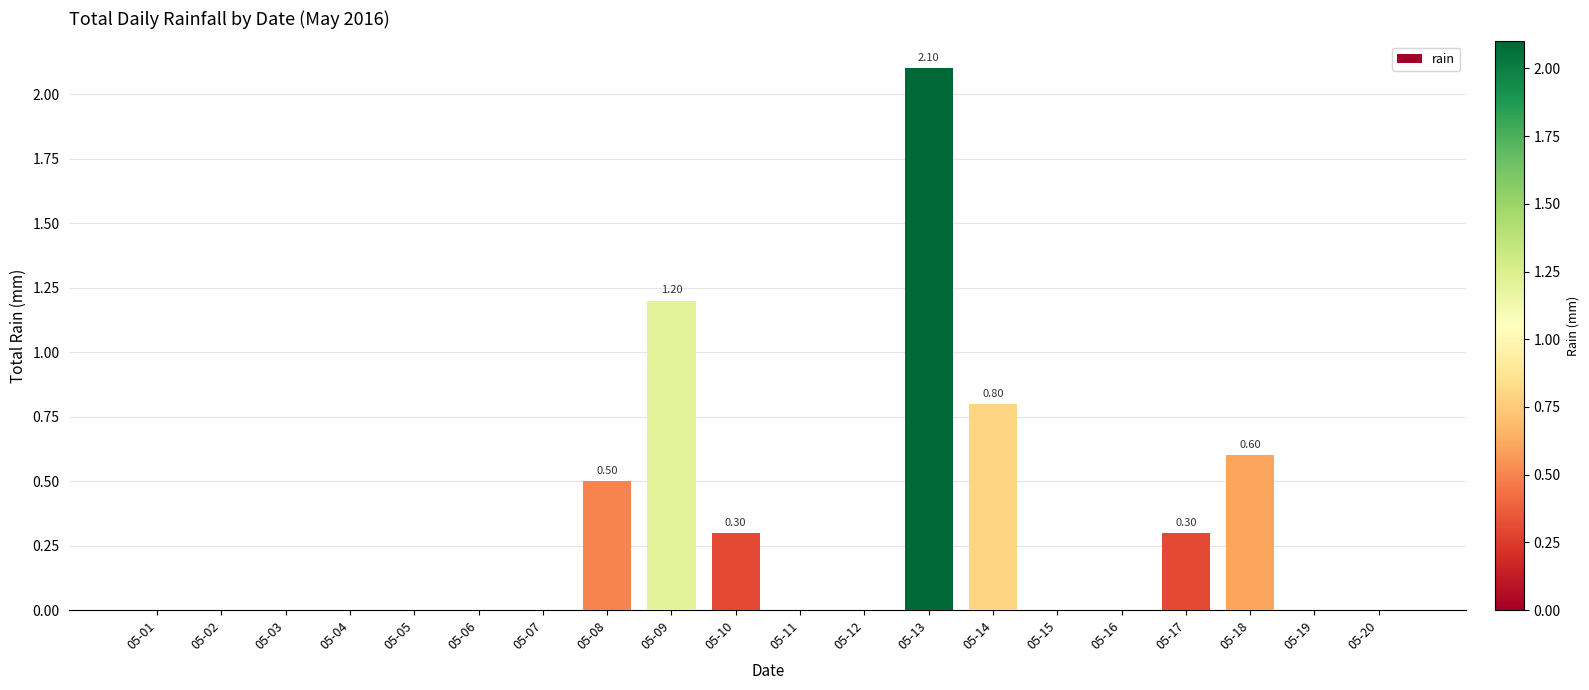

What value does the data have at 05-09?

1.2